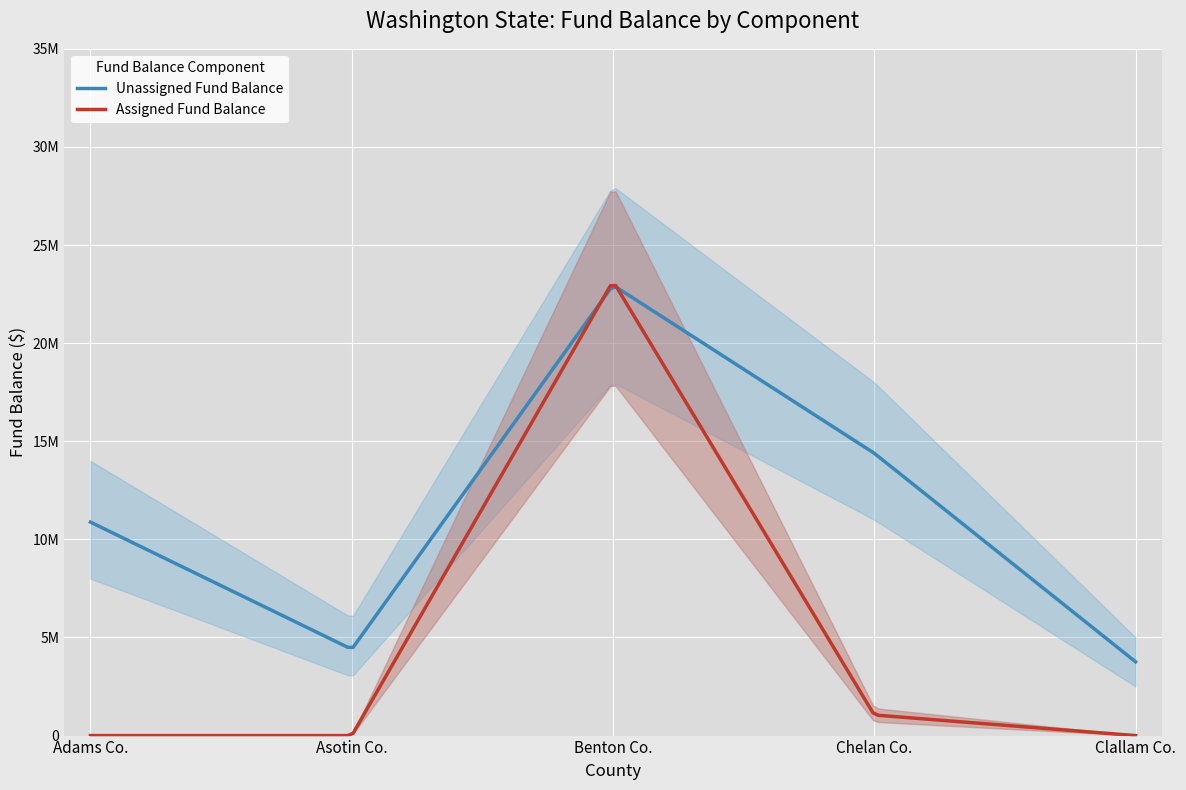

What is the label of the 2nd point from the left?

Asotin Co.